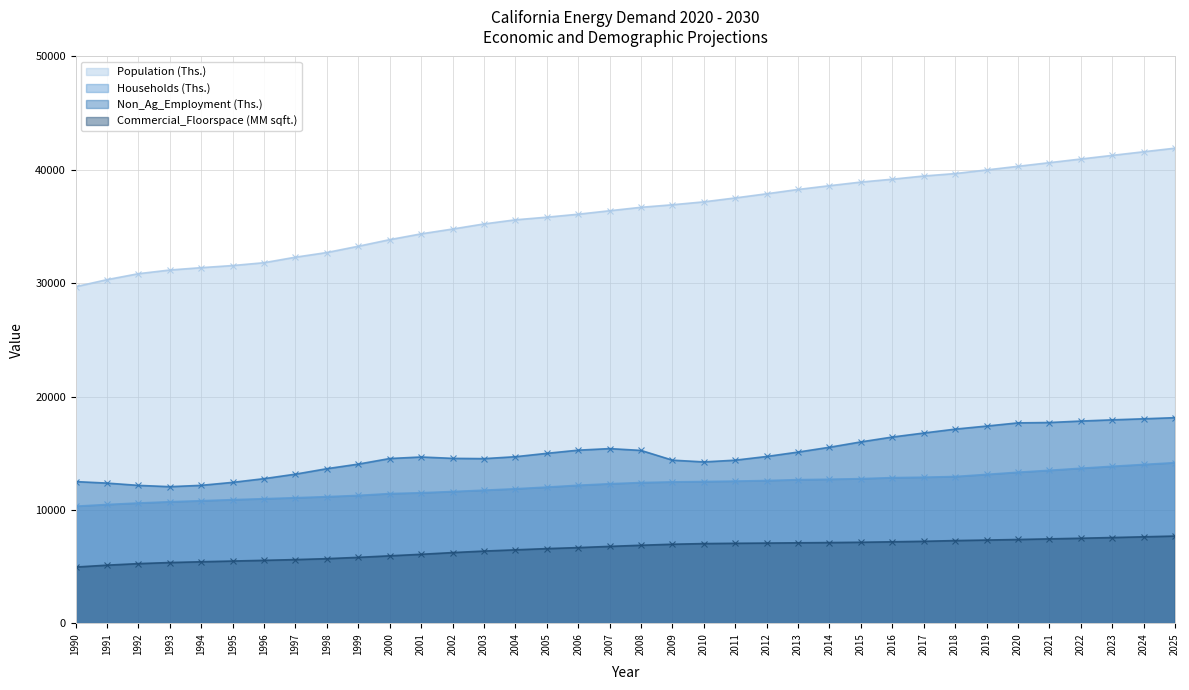

Does the chart display data point markers on the line(s)?

Yes